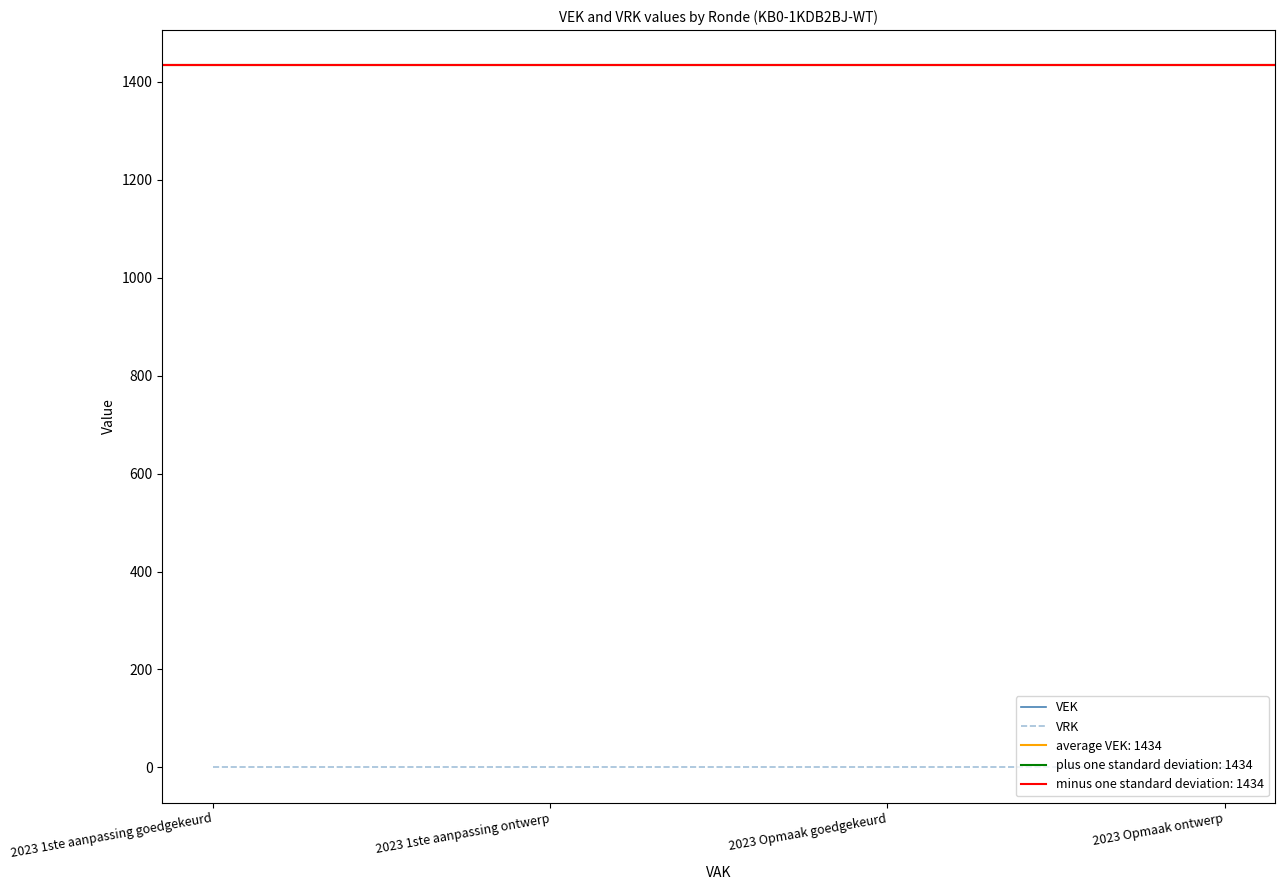

What is the label of the 4th point from the right?

2023 1ste aanpassing goedgekeurd